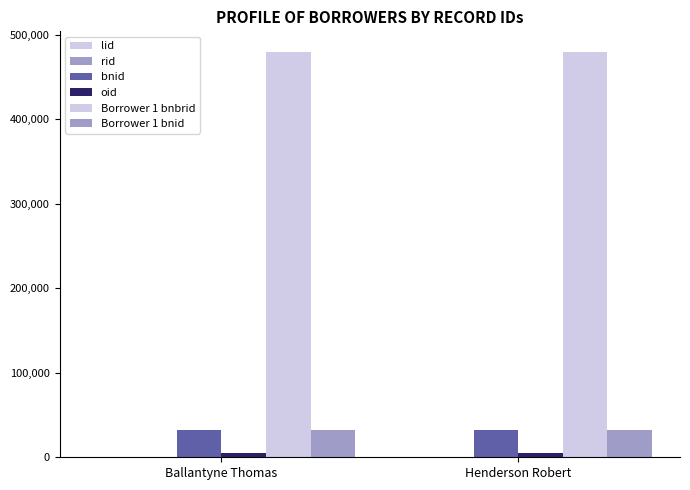

How many distinct data groups are displayed?

6